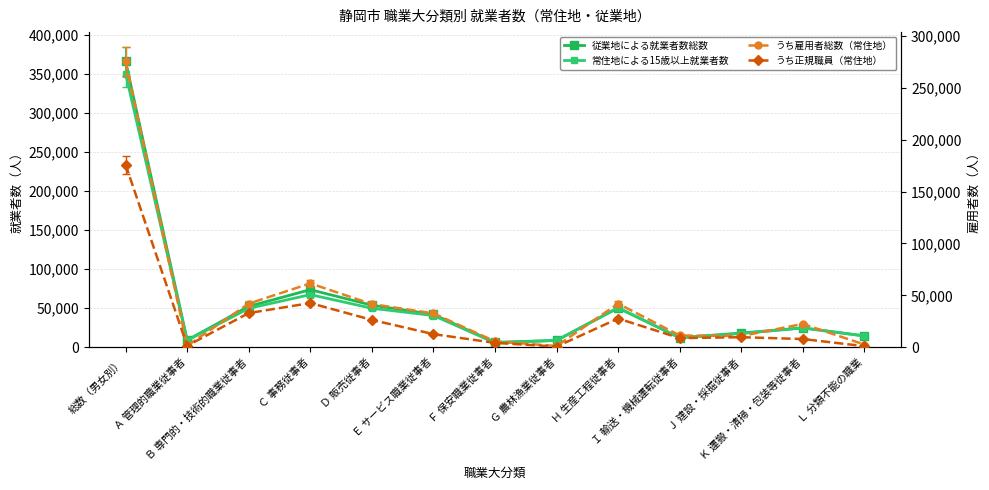

Where is the first local minimum for 常住地による15歳以上就業者数?

Ａ 管理的職業従事者